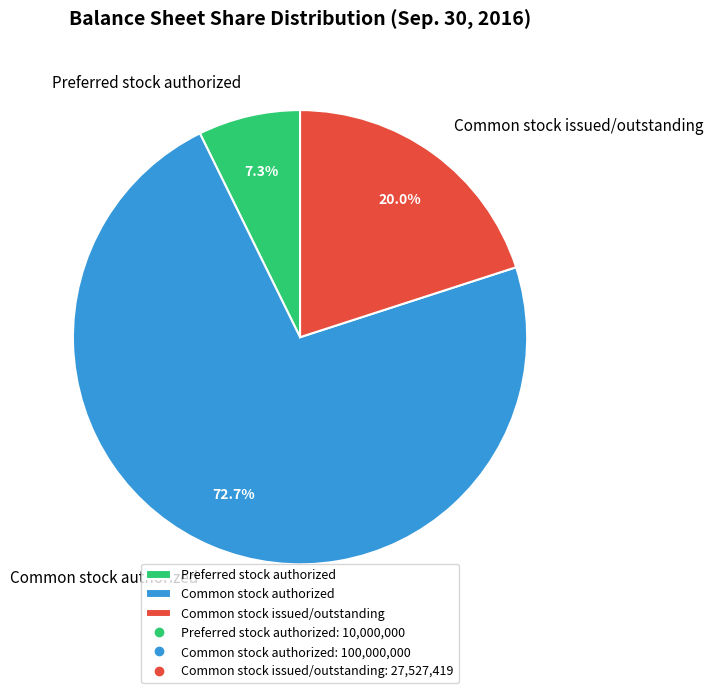

What is the ratio of the value at Preferred stock authorized to the value at Common stock issued/outstanding?

0.4